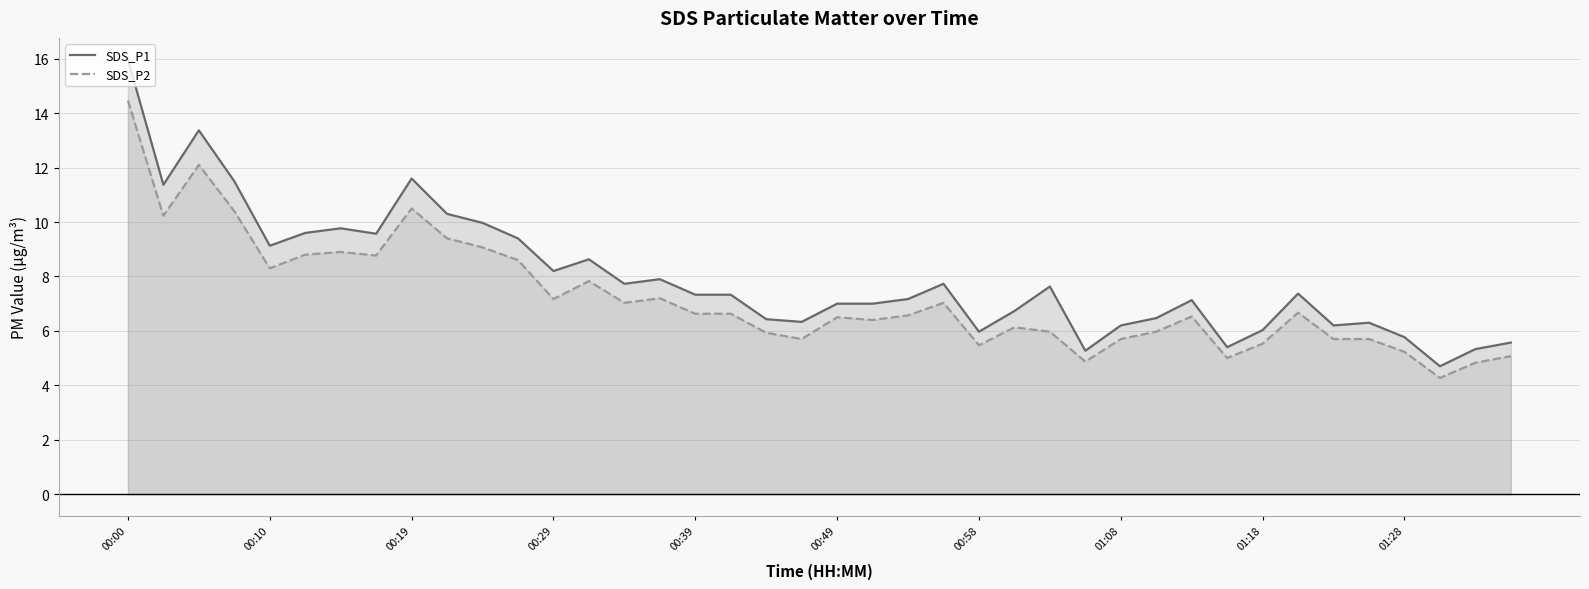

The SDS_P1 series shows 7.3 at 00:39. True or false?

True